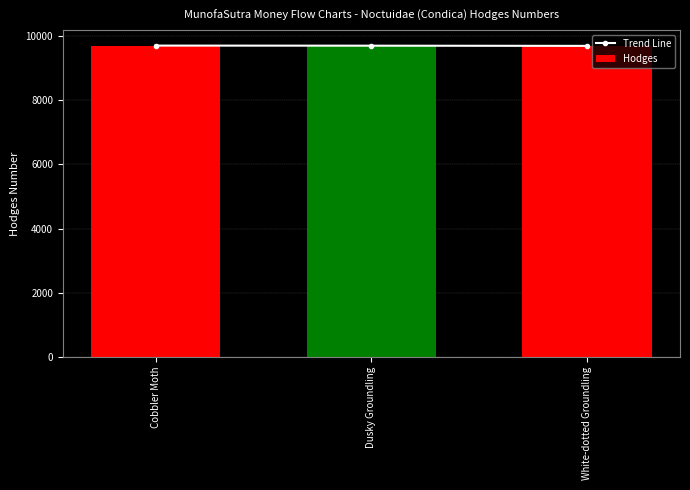

At which label does Hodges first exceed 9696?

Cobbler Moth